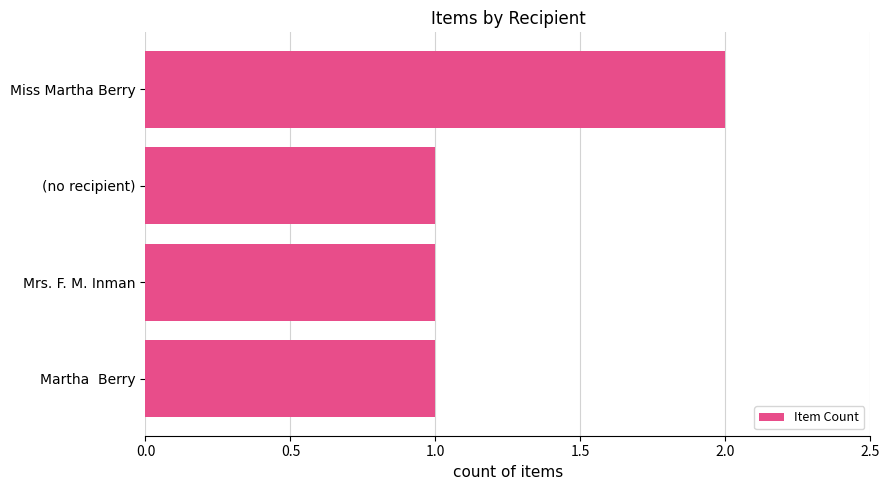

Are the bars grouped side by side (vs. stacked)?

No